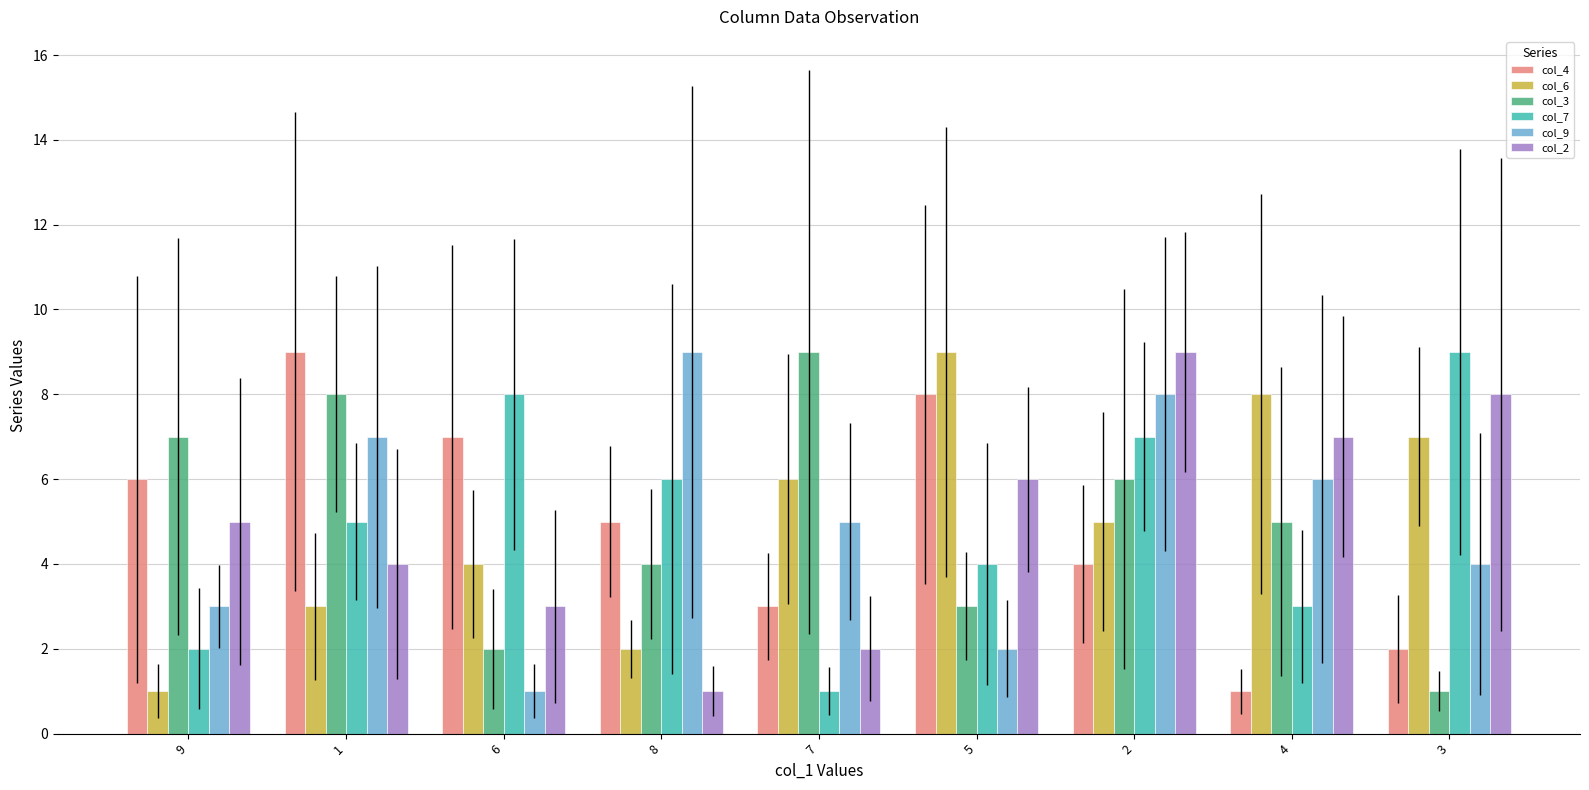

Is the value of col_4 at 6 greater than the value of col_2 at 6?

Yes